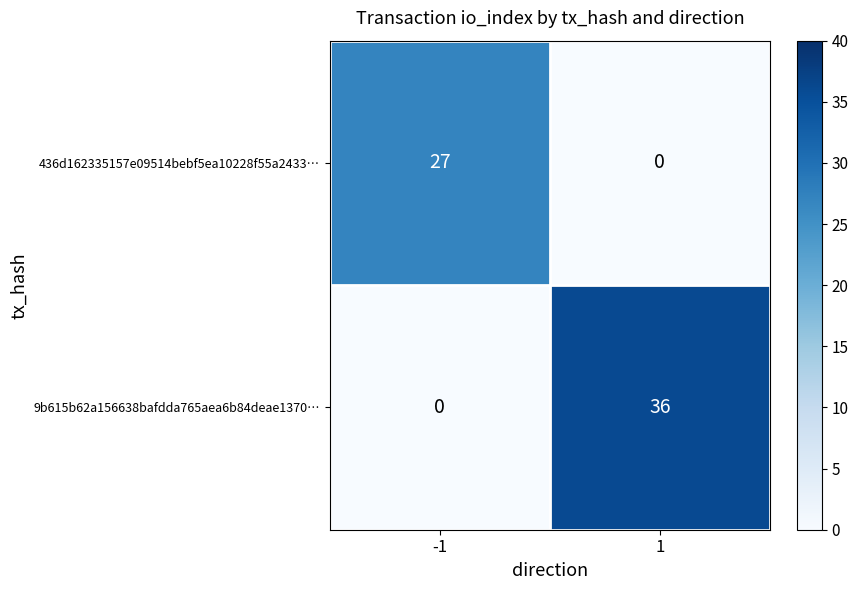

How many categories are shown in the chart?

2